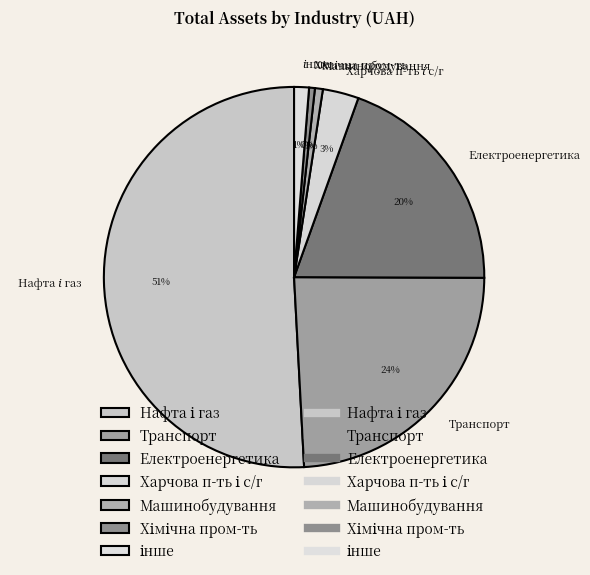

To the nearest percent, what portion does Транспорт represent?

24%